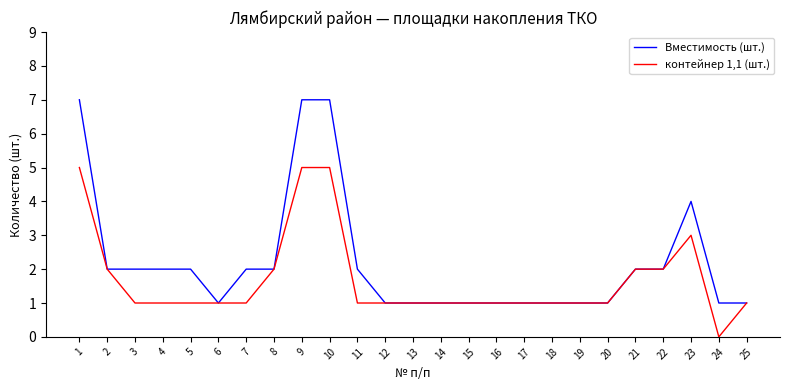

What is the difference between the Вместимость (шт.) values at 22 and 16?

1